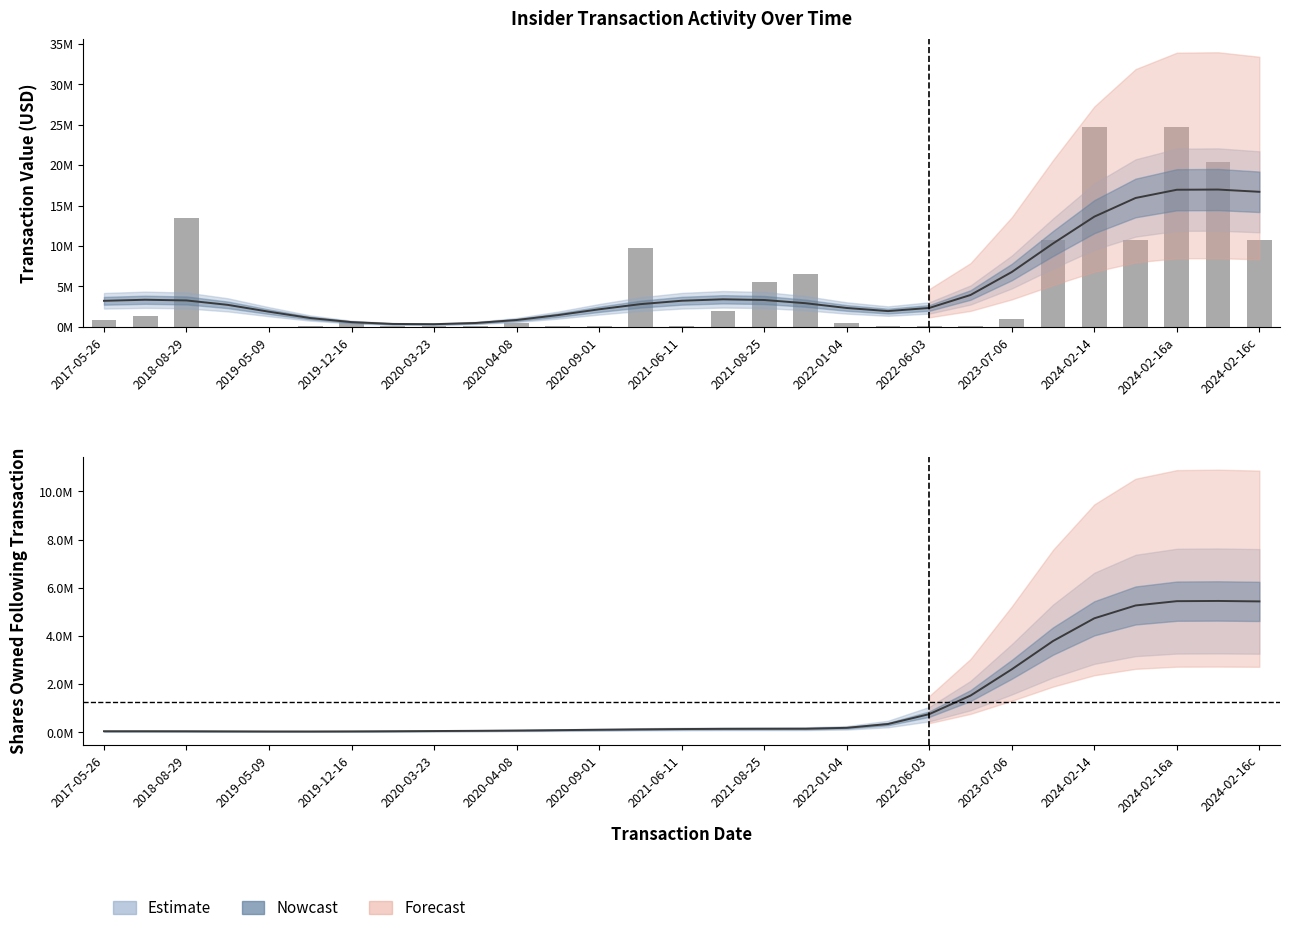

Which label corresponds to the smallest value in the chart?

2019-05-09